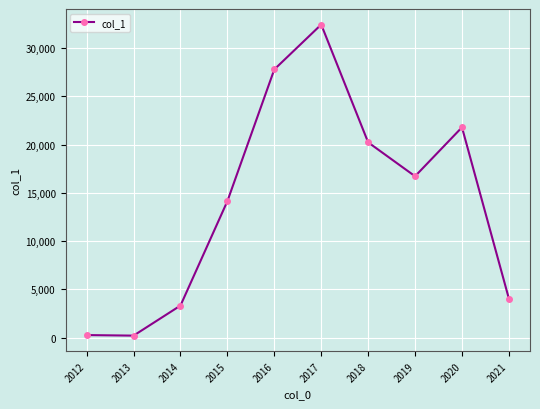

What is the ratio of the value at 2016 to the value at 2018?

1.4